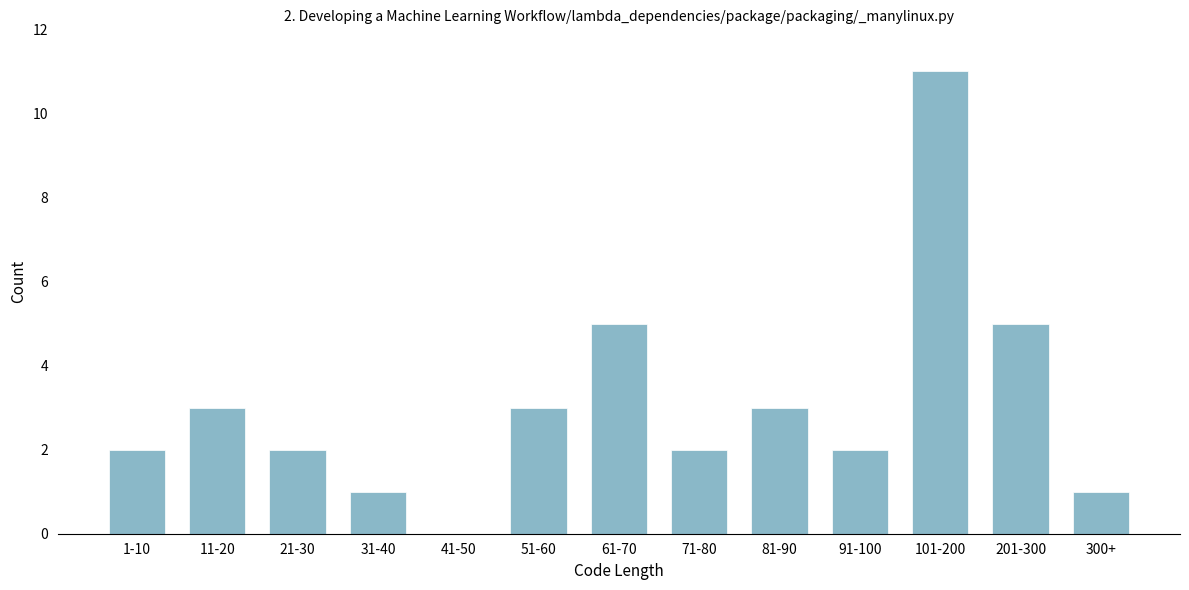

Reading left to right, list all the values displayed in this chart.

1-10=2	11-20=3	21-30=2	31-40=1	41-50=0	51-60=3	61-70=5	71-80=2	81-90=3	91-100=2	101-200=11	201-300=5	300+=1